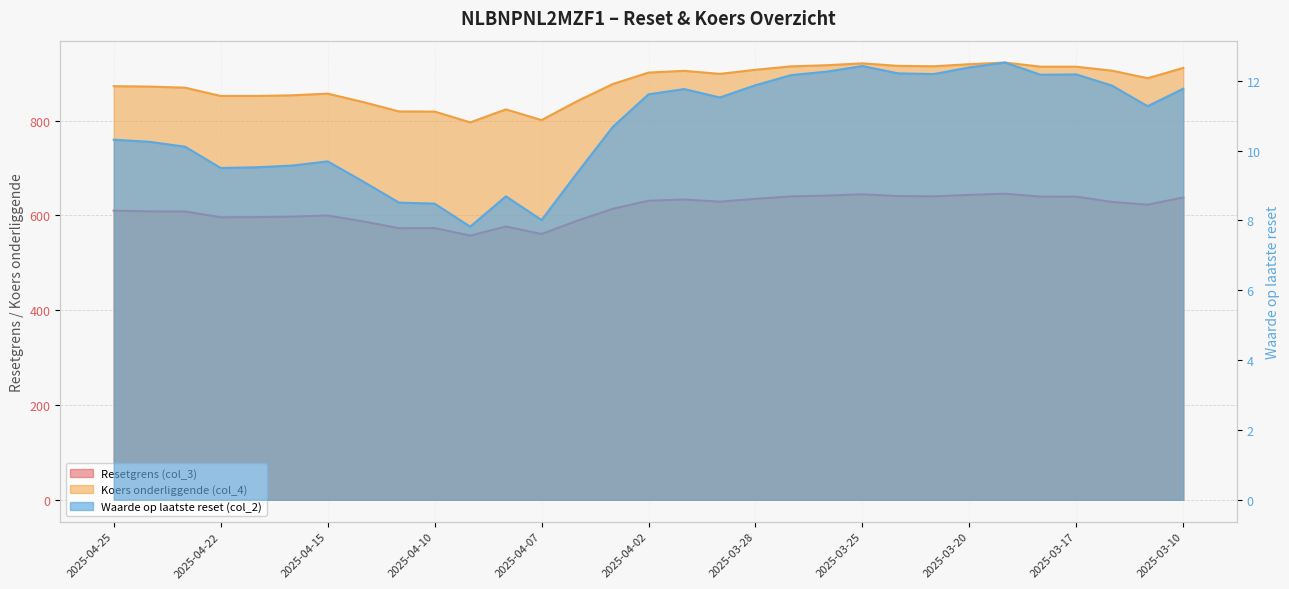

True or false: Resetgrens (col_3) and Koers onderliggende (col_4) intersect in this chart.

False